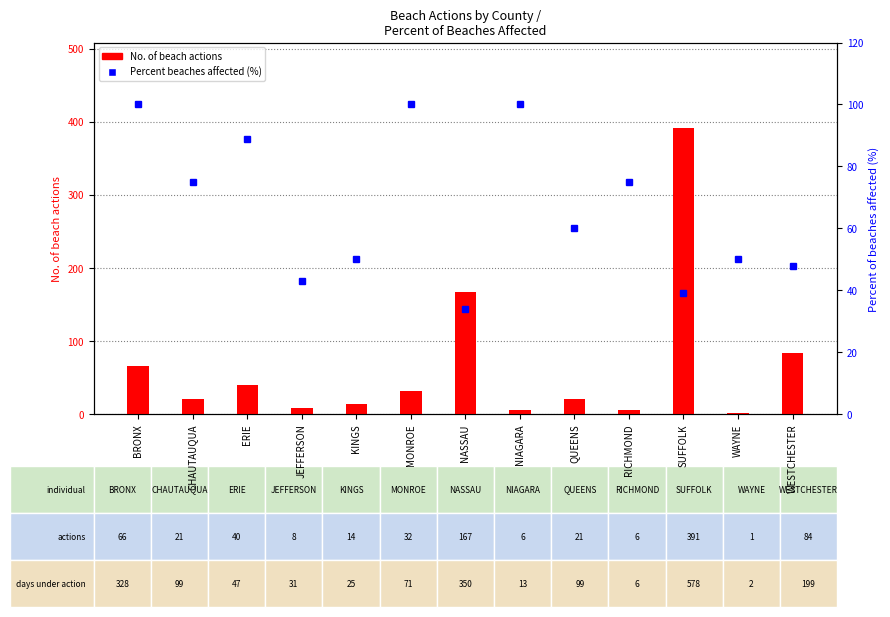

What is the total value across all series at JEFFERSON?

50.9